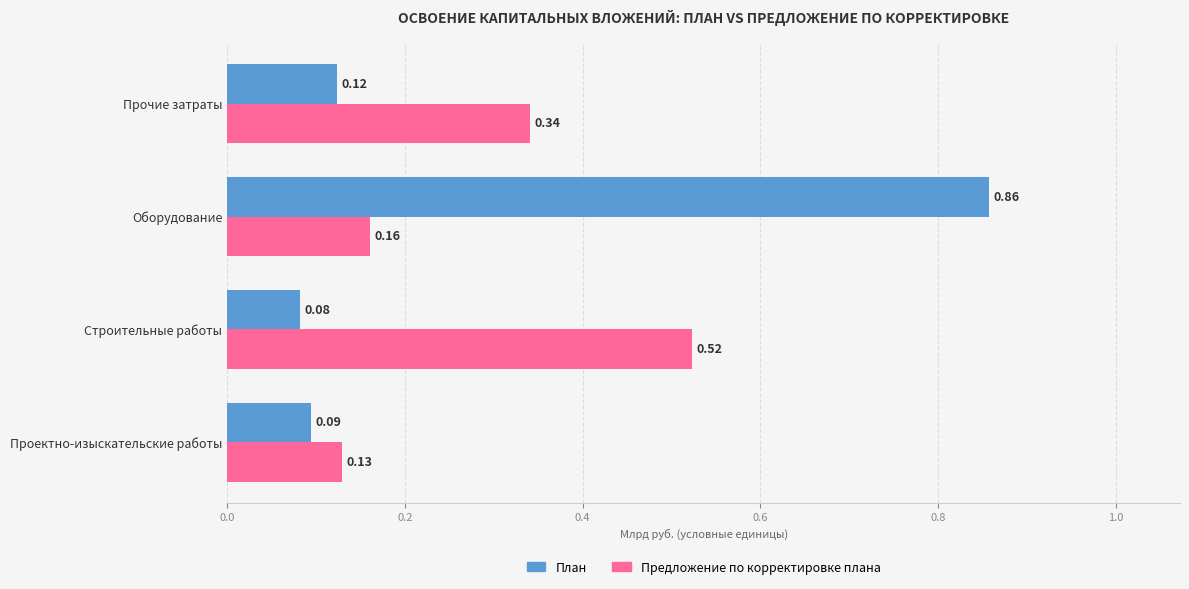

Which series changed the most between Оборудование and Прочие затраты?

План